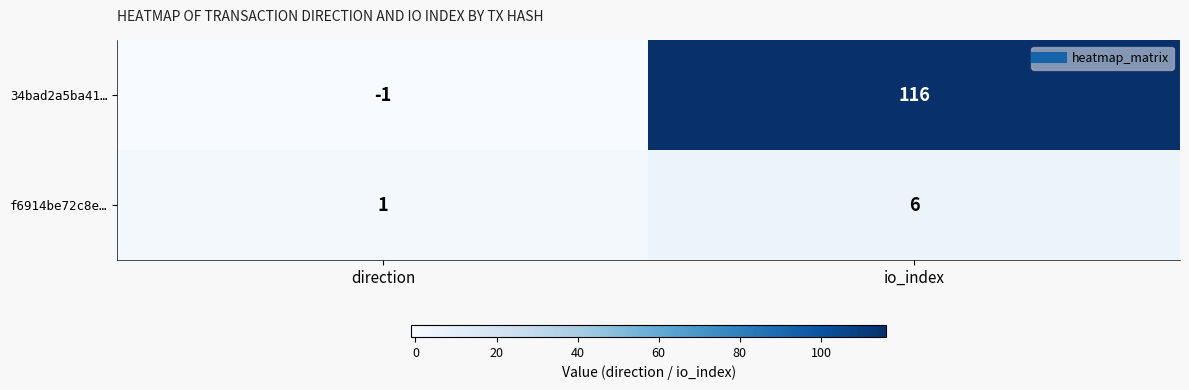

What value does the f6914be72c8e… series have at io_index?

6